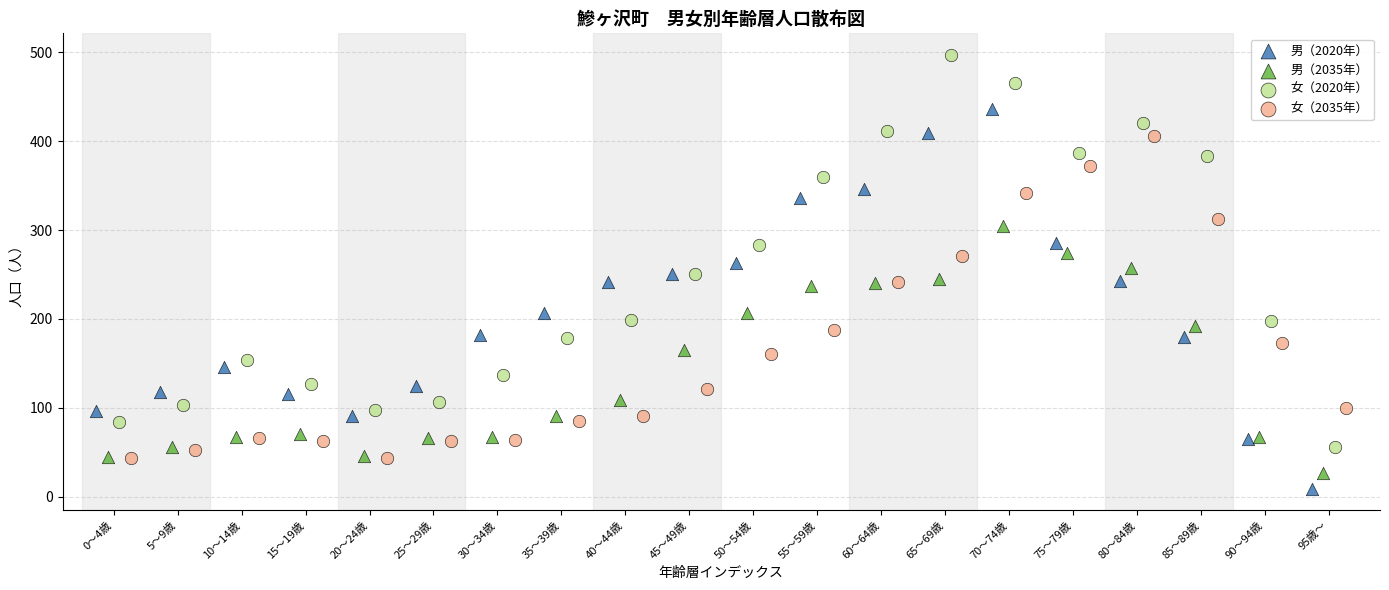

What are all the series names shown in the legend?

男（2020年）, 男（2035年）, 女（2020年）, 女（2035年）